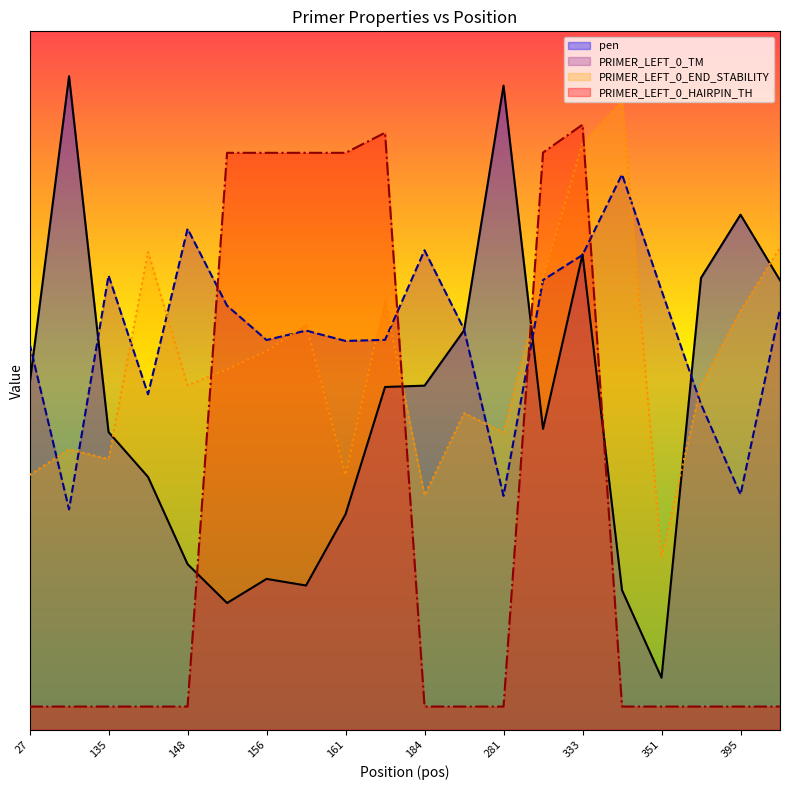

Rank the categories by pen value from highest to lowest.

47, 281, 395, 333, 363, 396, 186, 27, 184, 169, 300, 135, 143, 161, 148, 156, 157, 344, 155, 351